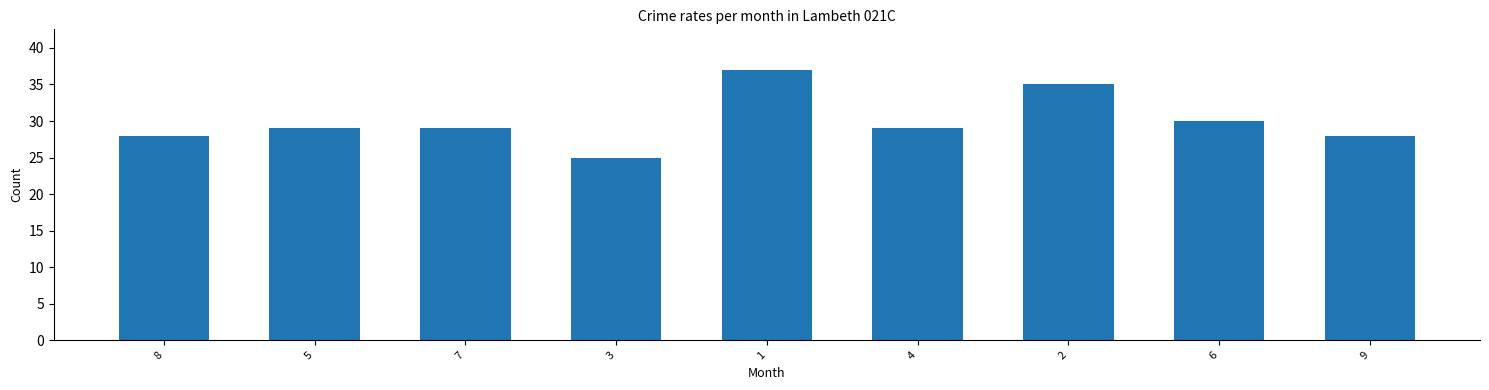

Reading right to left, list all the values displayed in this chart.

28	30	35	29	37	25	29	29	28